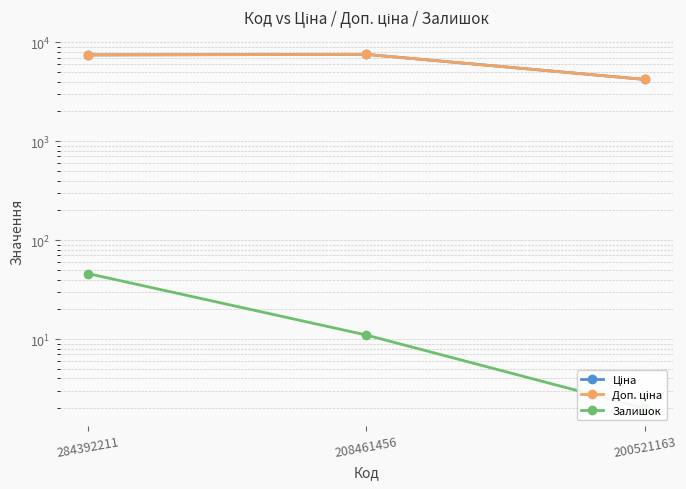

The value of Ціна at 200521163 is 2742.3. True or false?

False